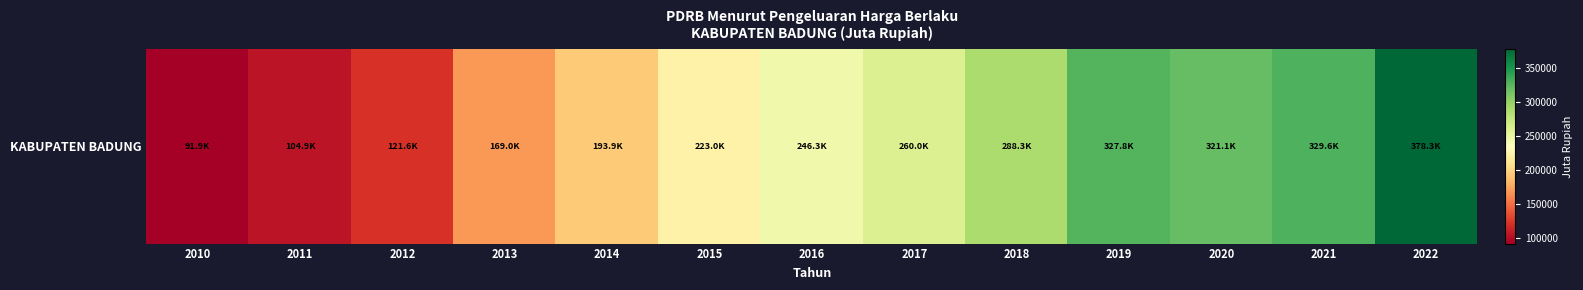

Reading right to left, transcribe all the data shown in this chart.

2022=378308.1	2021=329607.7	2020=321107.2	2019=327838.0	2018=288251.5	2017=260005.5	2016=246278.3	2015=222998.9	2014=193862.1	2013=169035.2	2012=121616.2	2011=104871.6	2010=91921.1